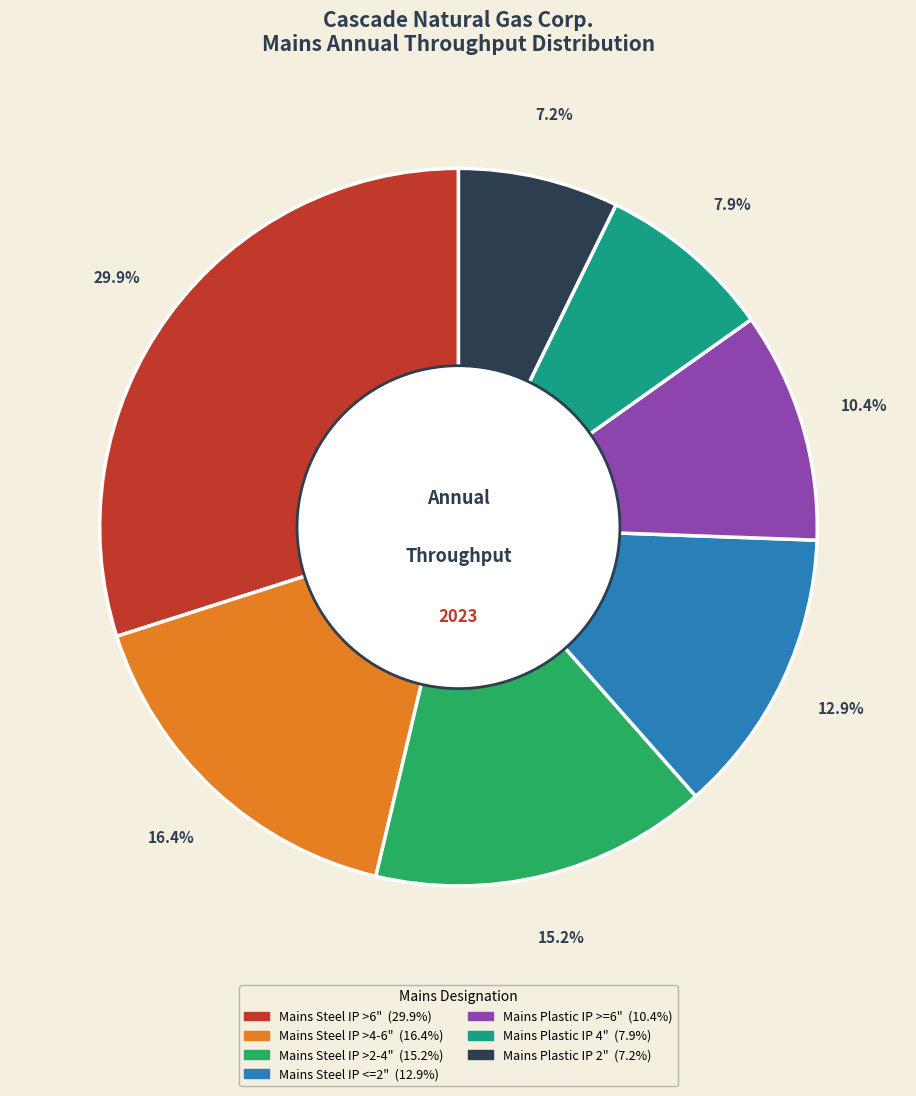

Rank the categories by value from lowest to highest.

Mains Plastic IP 2", Mains Plastic IP 4", Mains Plastic IP >=6", Mains Steel IP <=2", Mains Steel IP >2-4", Mains Steel IP >4-6", Mains Steel IP >6"